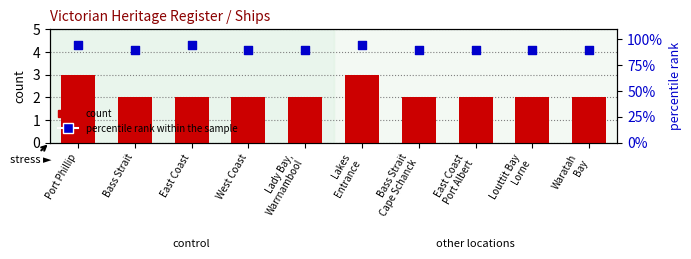

Is the value of percentile rank within the sample at Waratah
Bay greater than the value of count at East Coast?

Yes